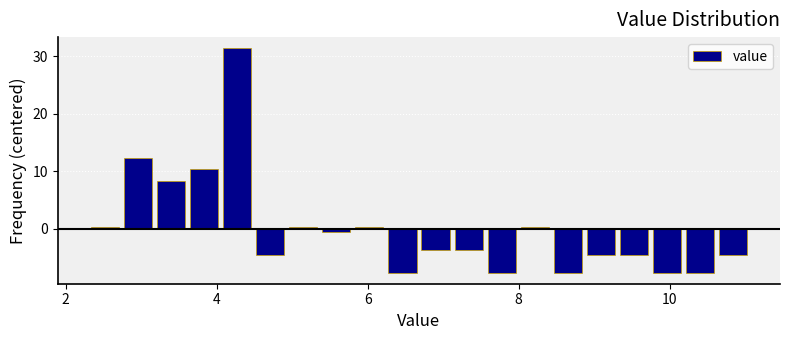

Read against the x-axis, roughly where is the centre of the tallest bar?

4.2